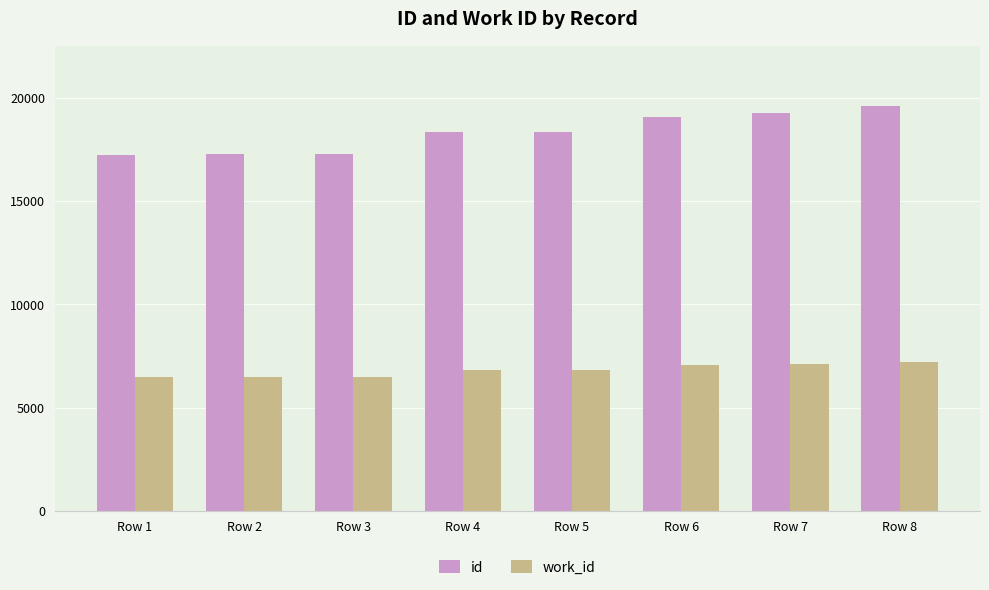

The id series shows 19064 at Row 6. True or false?

True